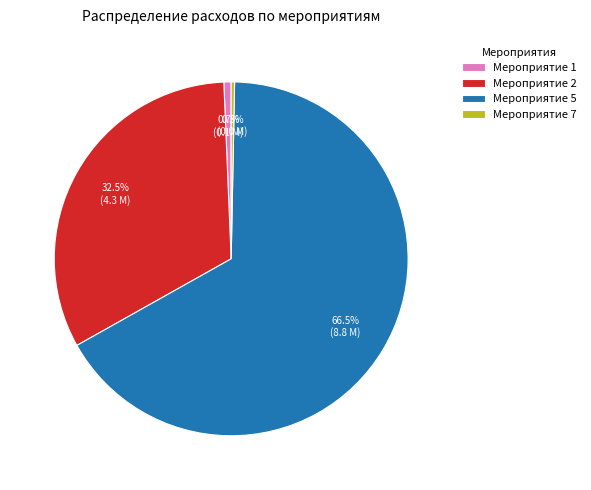

What is the largest slice in the pie chart?

Мероприятие 5